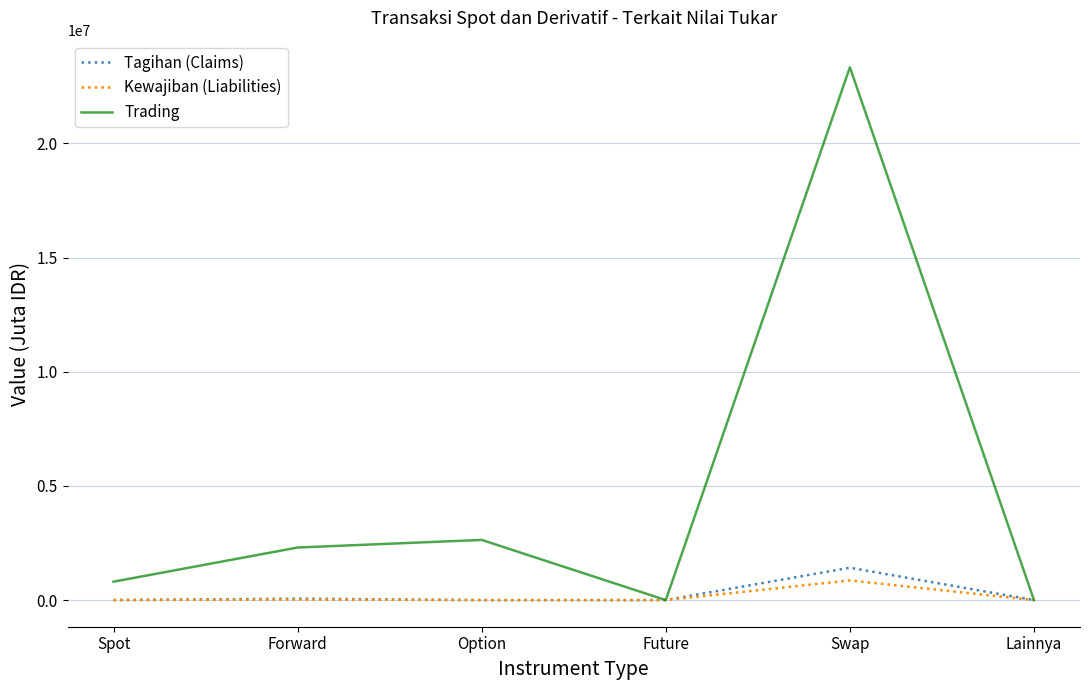

What value does the Kewajiban (Liabilities) series have at Option, to the nearest 100?

100